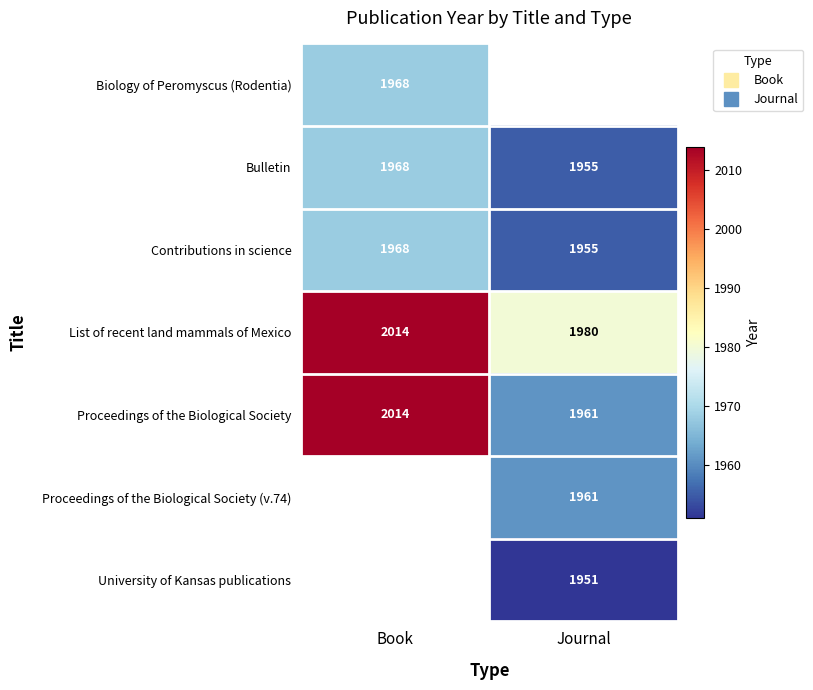

Is the value of University of Kansas publications at Book greater than the value of Biology of Peromyscus (Rodentia) at Book?

No